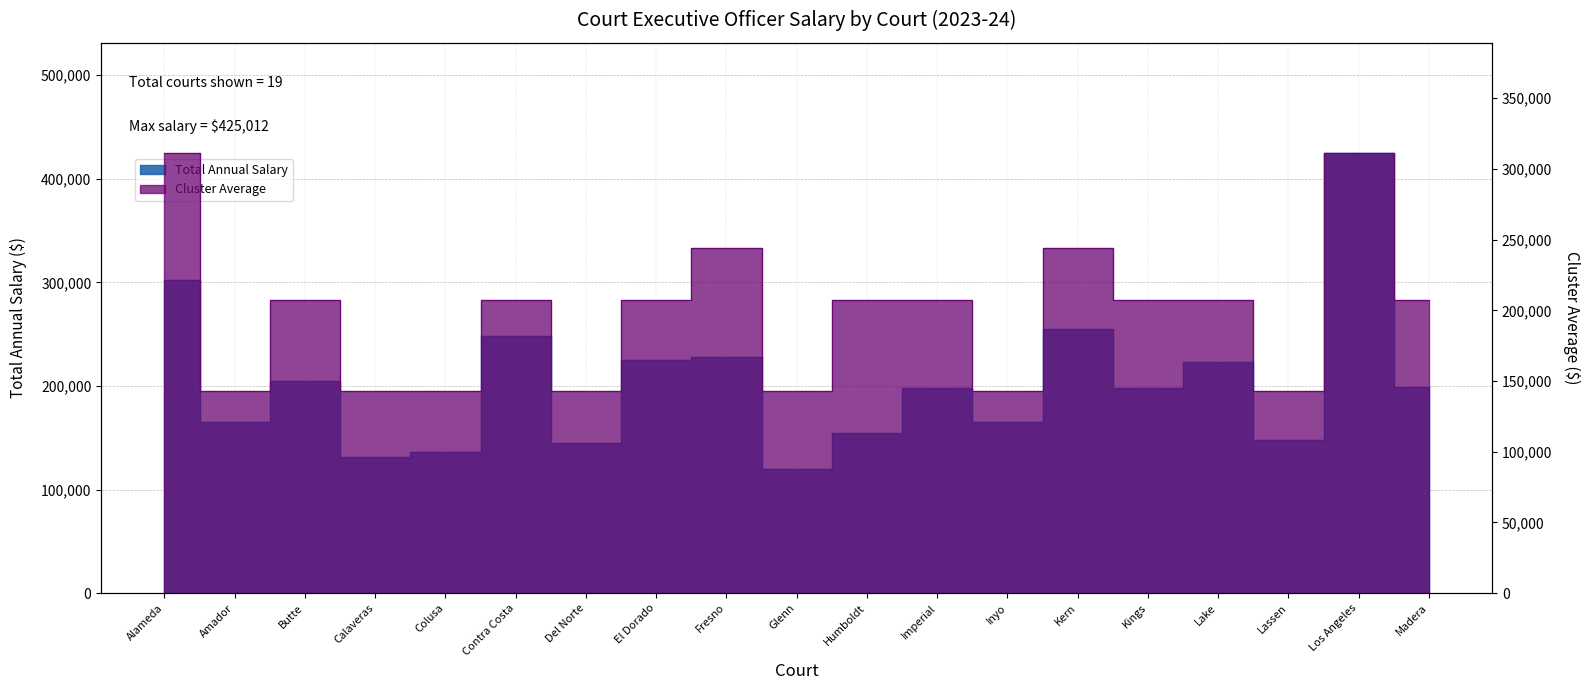

The Cluster Average series shows 207427.7 at Butte. True or false?

True